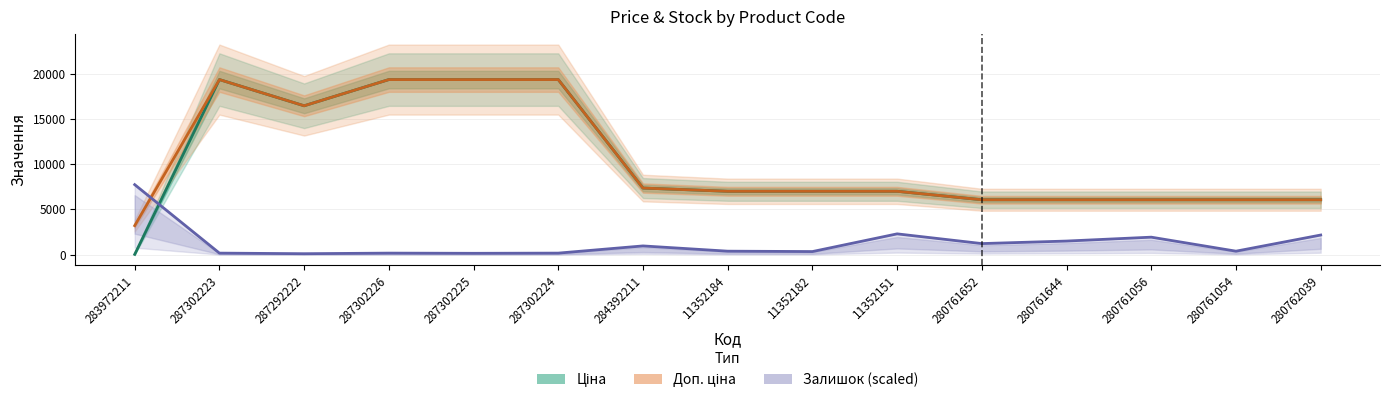

What is the sum of the Залишок (scaled) values at 280761056 and 280761054?

2321.2